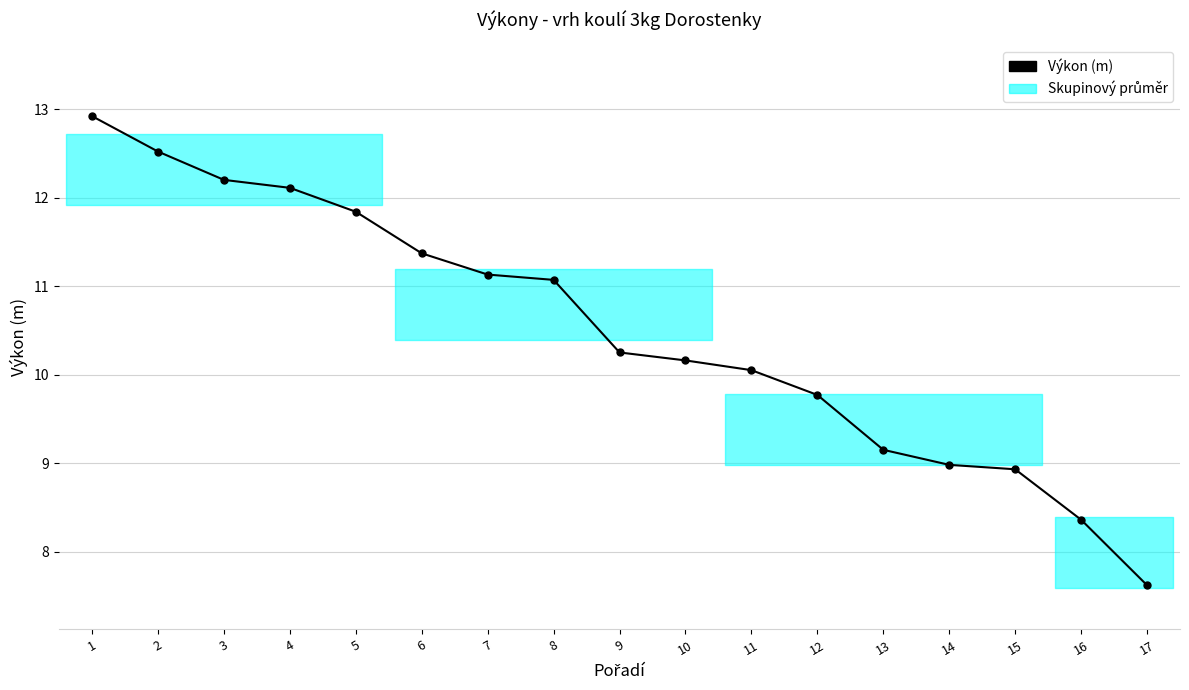

What is the difference between the second highest and second lowest values?

4.2